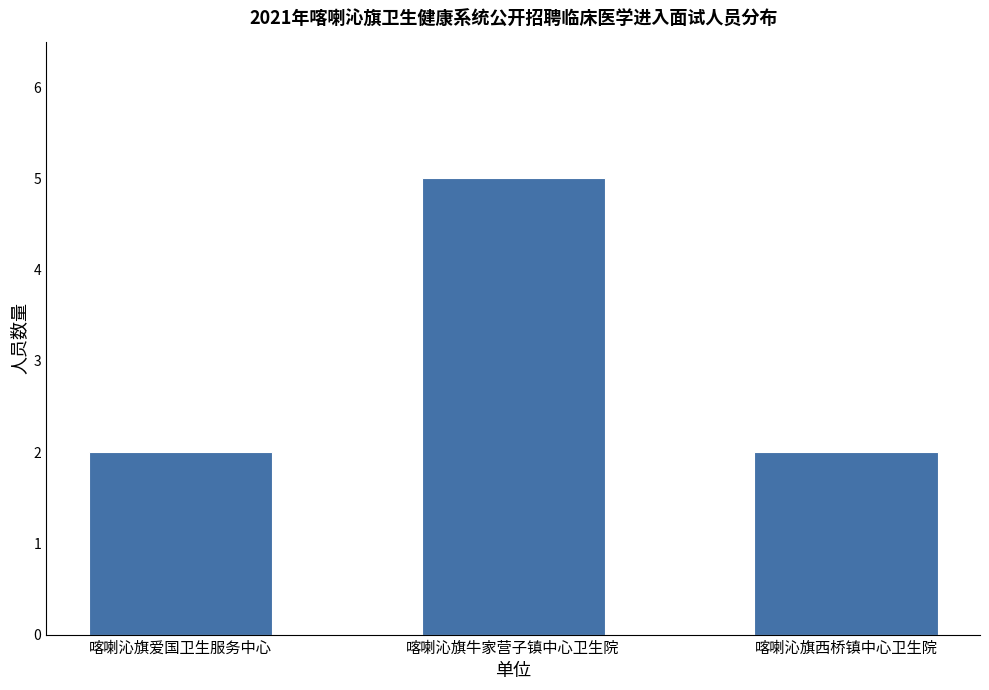

What is the sum of all values?

9